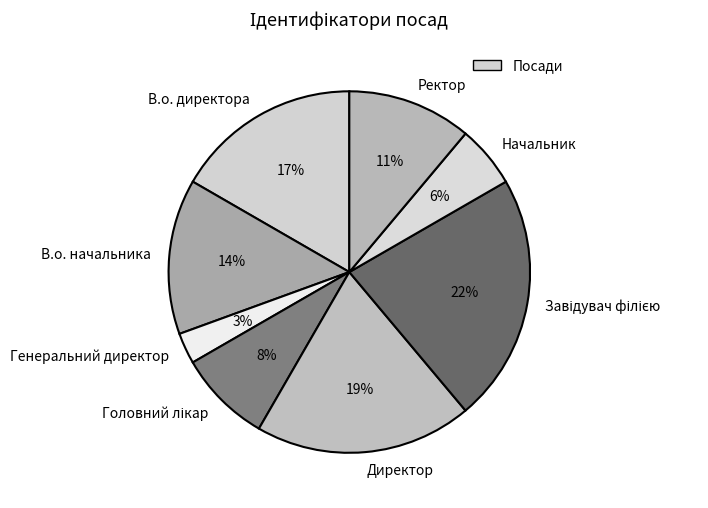

How many slices are in this pie chart?

8